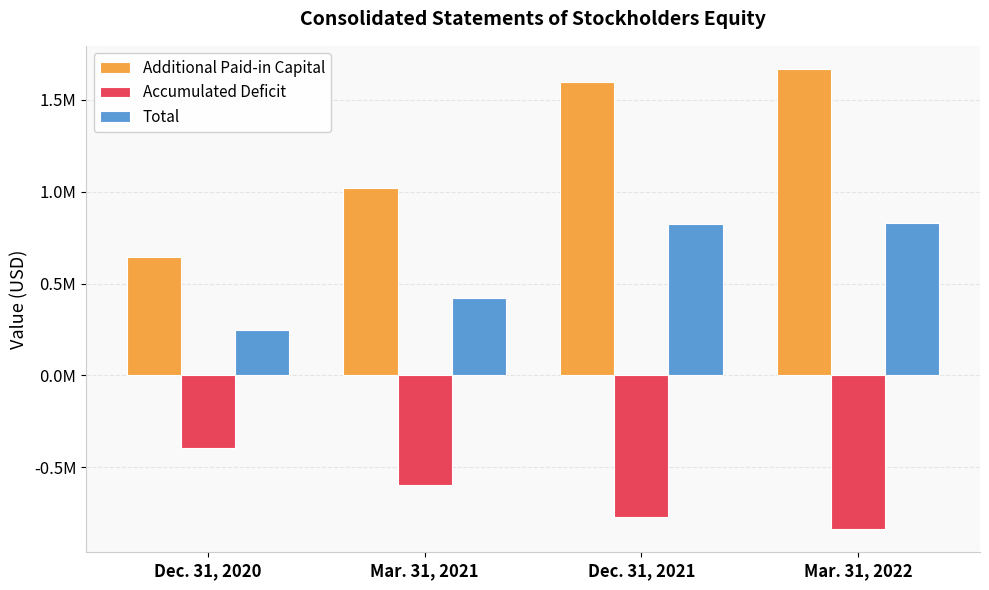

Which category has the lowest value in the Additional Paid-in Capital series?

Dec. 31, 2020